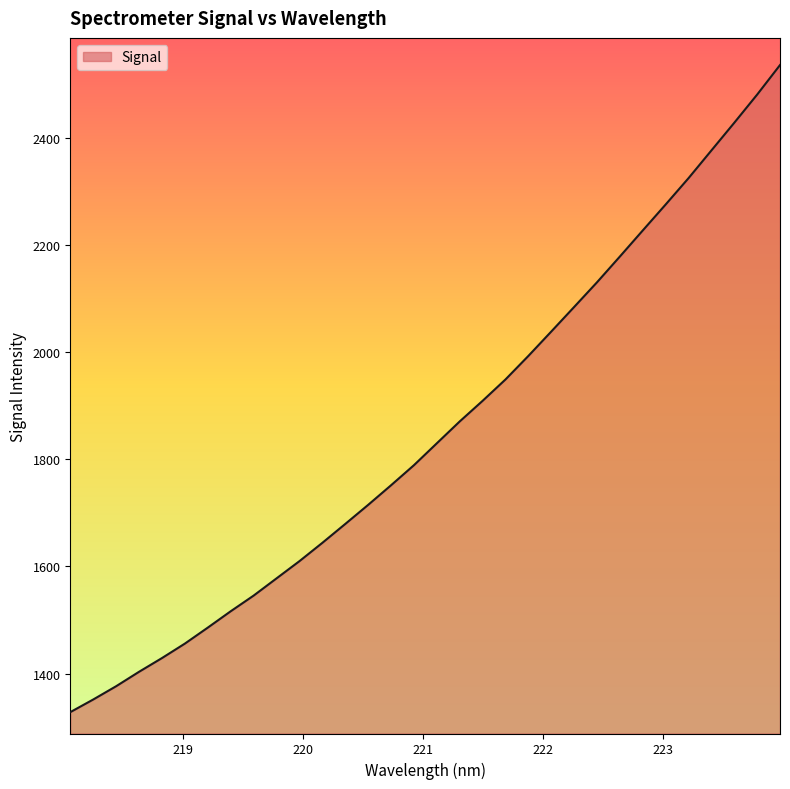

What is the maximum value shown in the chart?

2535.3